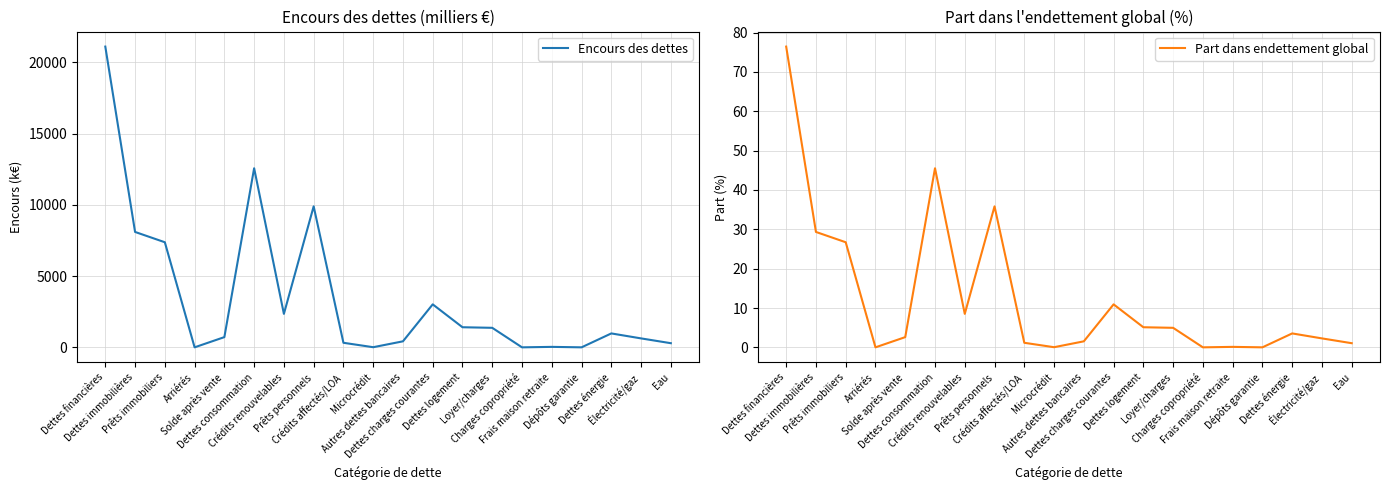

True or false: Part dans endettement global and Encours des dettes cross at least once.

False